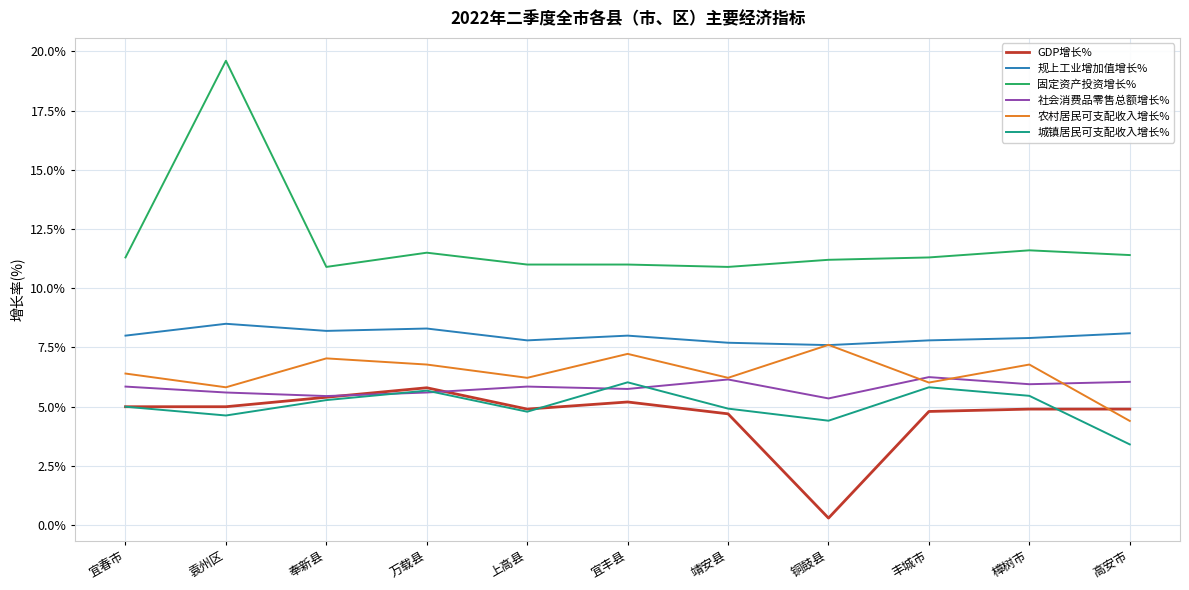

Which category has the lowest value across all series?

铜鼓县